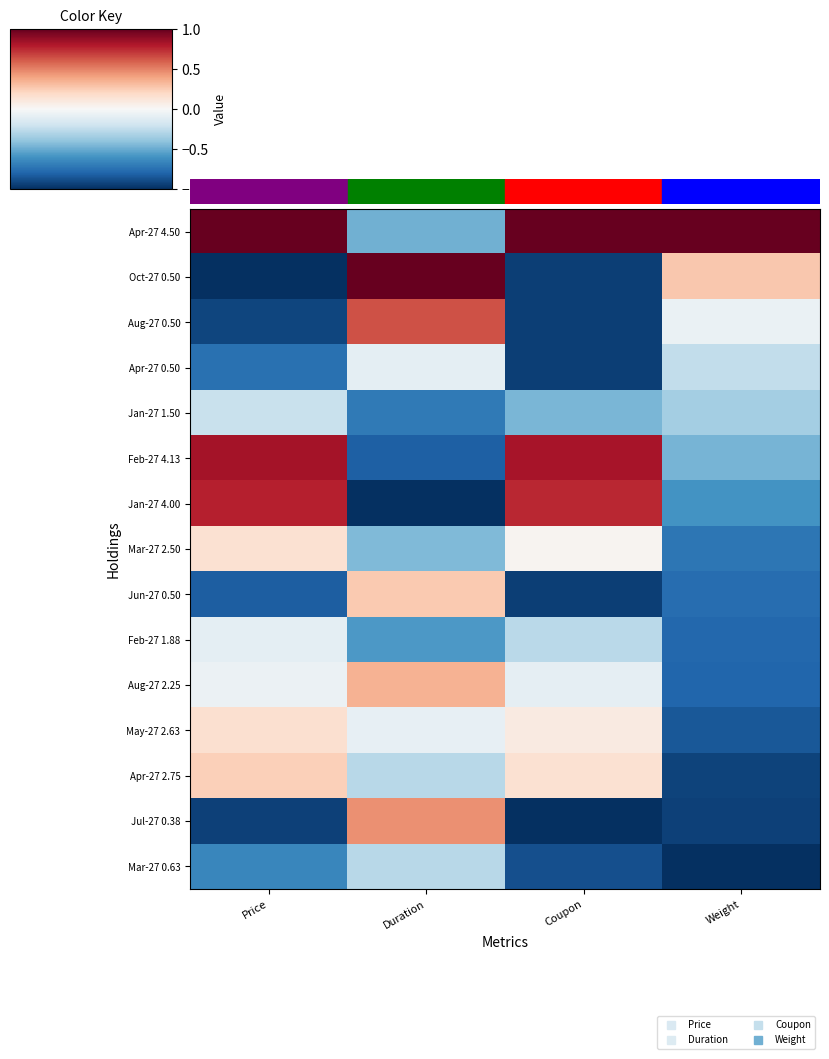

At which category does the chart reach its minimum across all series?

Price